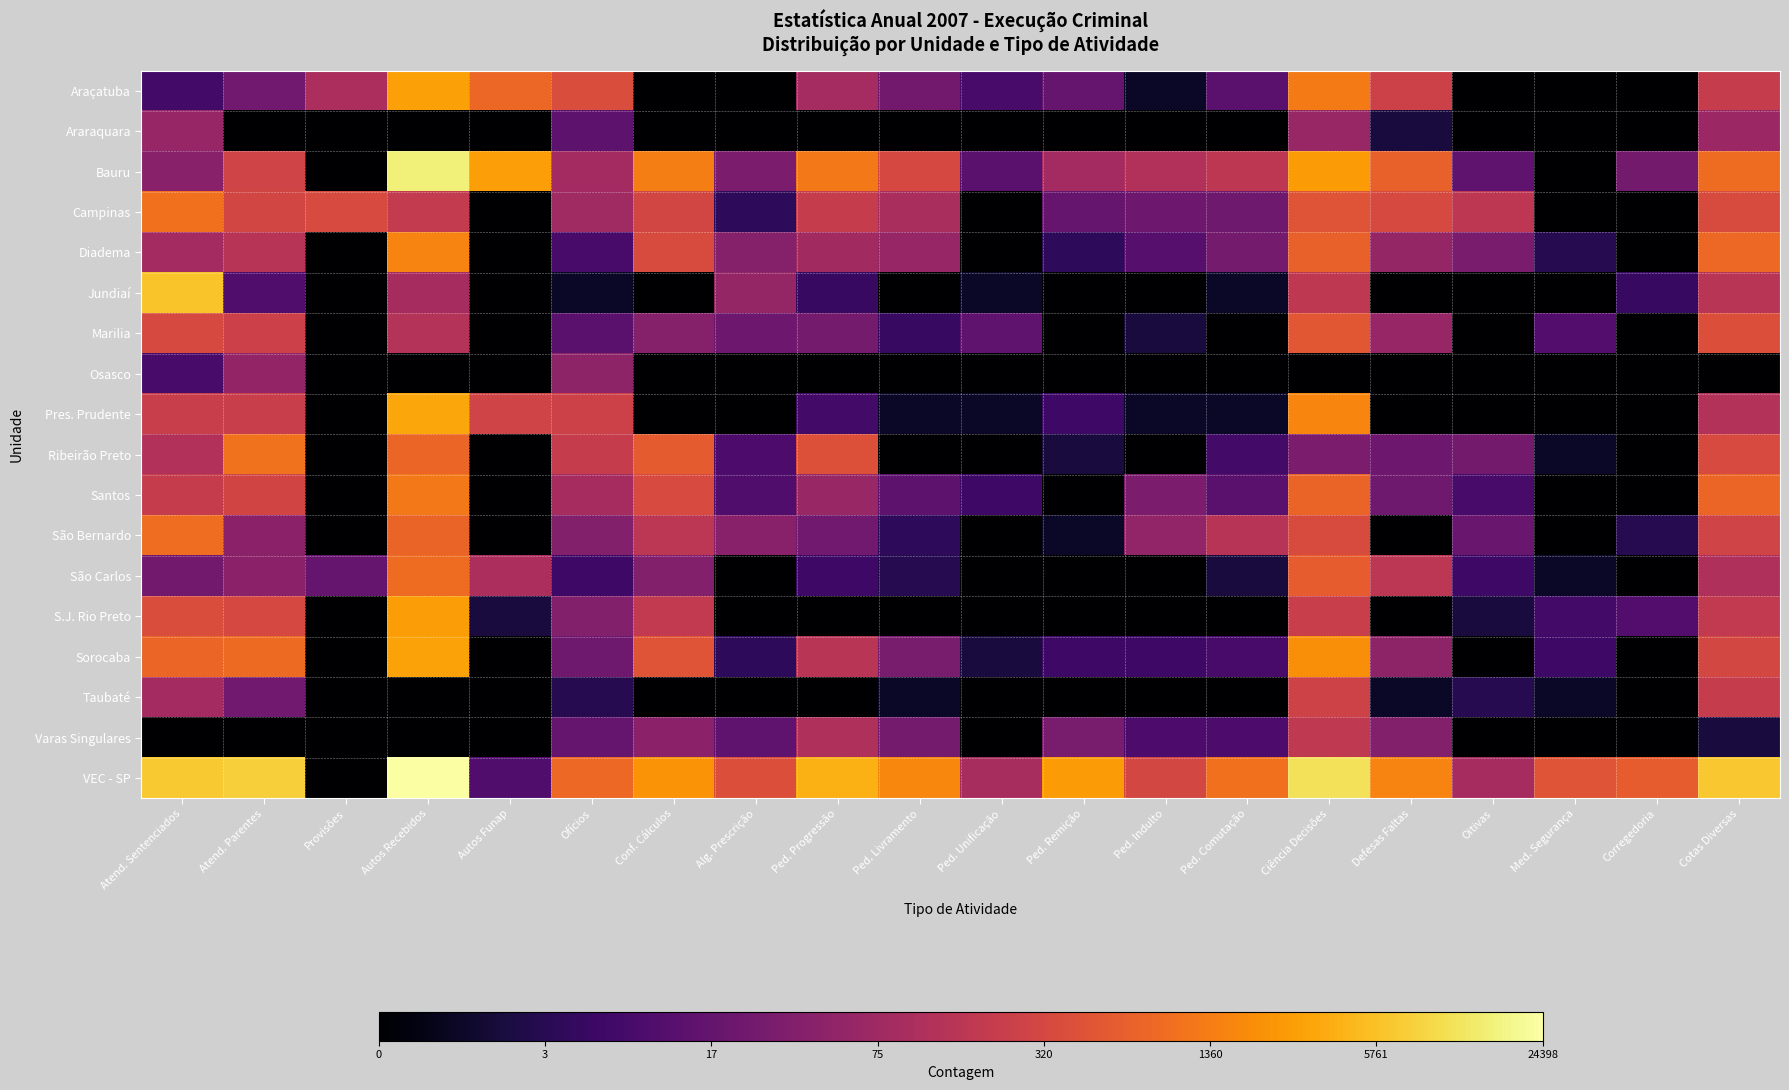

Reading right to left, list all the values displayed in this chart.

Araçatuba: Cotas Diversas=5.3	Corregedoria=0.0	Med. Segurança=0.0	Oitivas=0.0	Defesas Faltas=5.5	Ciência Decisões=7.2	Ped. Comutação=2.6	Ped. Indulto=0.7	Ped. Remição=2.9	Ped. Unificação=2.2	Ped. Livramento=3.2	Ped. Progressão=4.5	Alg. Prescrição=0.0	Conf. Cálculos=0.0	Ofícios=5.9	Autos Funap=6.7	Autos Recebidos=8.0	Provisões=4.6	Atend. Parentes=3.2	Atend. Sentenciados=2.1
Araraquara: Cotas Diversas=4.2	Corregedoria=0.0	Med. Segurança=0.0	Oitivas=0.0	Defesas Faltas=1.1	Ciência Decisões=4.2	Ped. Comutação=0.0	Ped. Indulto=0.0	Ped. Remição=0.0	Ped. Unificação=0.0	Ped. Livramento=0.0	Ped. Progressão=0.0	Alg. Prescrição=0.0	Conf. Cálculos=0.0	Ofícios=2.7	Autos Funap=0.0	Autos Recebidos=0.0	Provisões=0.0	Atend. Parentes=0.0	Atend. Sentenciados=4.1
Bauru: Cotas Diversas=6.8	Corregedoria=3.3	Med. Segurança=0.0	Oitivas=2.8	Defesas Faltas=6.5	Ciência Decisões=7.9	Ped. Comutação=5.1	Ped. Indulto=4.8	Ped. Remição=4.4	Ped. Unificação=2.6	Ped. Livramento=5.8	Ped. Progressão=7.1	Alg. Prescrição=3.5	Conf. Cálculos=7.2	Ofícios=4.5	Autos Funap=8.0	Autos Recebidos=9.6	Provisões=0.0	Atend. Parentes=5.6	Atend. Sentenciados=3.8
Campinas: Cotas Diversas=5.9	Corregedoria=0.0	Med. Segurança=0.0	Oitivas=5.1	Defesas Faltas=5.8	Ciência Decisões=6.2	Ped. Comutação=3.1	Ped. Indulto=3.1	Ped. Remição=2.9	Ped. Unificação=0.0	Ped. Livramento=4.6	Ped. Progressão=5.3	Alg. Prescrição=1.6	Conf. Cálculos=5.7	Ofícios=4.3	Autos Funap=0.0	Autos Recebidos=5.3	Provisões=5.9	Atend. Parentes=5.7	Atend. Sentenciados=6.9
Diadema: Cotas Diversas=6.7	Corregedoria=0.0	Med. Segurança=1.4	Oitivas=3.4	Defesas Faltas=4.1	Ciência Decisões=6.5	Ped. Comutação=3.3	Ped. Indulto=2.6	Ped. Remição=1.6	Ped. Unificação=0.0	Ped. Livramento=4.1	Ped. Progressão=4.4	Alg. Prescrição=3.7	Conf. Cálculos=5.9	Ofícios=2.2	Autos Funap=0.0	Autos Recebidos=7.4	Provisões=0.0	Atend. Parentes=5.0	Atend. Sentenciados=4.4
Jundiaí: Cotas Diversas=5.0	Corregedoria=1.8	Med. Segurança=0.0	Oitivas=0.0	Defesas Faltas=0.0	Ciência Decisões=5.2	Ped. Comutação=0.7	Ped. Indulto=0.0	Ped. Remição=0.0	Ped. Unificação=0.7	Ped. Livramento=0.0	Ped. Progressão=1.8	Alg. Prescrição=4.1	Conf. Cálculos=0.0	Ofícios=0.7	Autos Funap=0.0	Autos Recebidos=4.5	Provisões=0.0	Atend. Parentes=2.4	Atend. Sentenciados=8.7
Marilia: Cotas Diversas=6.0	Corregedoria=0.0	Med. Segurança=2.5	Oitivas=0.0	Defesas Faltas=4.1	Ciência Decisões=6.3	Ped. Comutação=0.0	Ped. Indulto=1.1	Ped. Remição=0.0	Ped. Unificação=2.8	Ped. Livramento=1.8	Ped. Progressão=3.3	Alg. Prescrição=3.1	Conf. Cálculos=3.7	Ofícios=2.6	Autos Funap=0.0	Autos Recebidos=4.9	Provisões=0.0	Atend. Parentes=5.5	Atend. Sentenciados=5.8
Osasco: Cotas Diversas=0.0	Corregedoria=0.0	Med. Segurança=0.0	Oitivas=0.0	Defesas Faltas=0.0	Ciência Decisões=0.0	Ped. Comutação=0.0	Ped. Indulto=0.0	Ped. Remição=0.0	Ped. Unificação=0.0	Ped. Livramento=0.0	Ped. Progressão=0.0	Alg. Prescrição=0.0	Conf. Cálculos=0.0	Ofícios=3.9	Autos Funap=0.0	Autos Recebidos=0.0	Provisões=0.0	Atend. Parentes=4.0	Atend. Sentenciados=2.2
Pres. Prudente: Cotas Diversas=4.8	Corregedoria=0.0	Med. Segurança=0.0	Oitivas=0.0	Defesas Faltas=0.0	Ciência Decisões=7.4	Ped. Comutação=0.7	Ped. Indulto=0.7	Ped. Remição=1.9	Ped. Unificação=0.7	Ped. Livramento=0.7	Ped. Progressão=2.1	Alg. Prescrição=0.0	Conf. Cálculos=0.0	Ofícios=5.6	Autos Funap=5.6	Autos Recebidos=8.1	Provisões=0.0	Atend. Parentes=5.4	Atend. Sentenciados=5.4
Ribeirão Preto: Cotas Diversas=5.9	Corregedoria=0.0	Med. Segurança=0.7	Oitivas=3.3	Defesas Faltas=3.1	Ciência Decisões=3.4	Ped. Comutação=2.1	Ped. Indulto=0.0	Ped. Remição=1.1	Ped. Unificação=0.0	Ped. Livramento=0.0	Ped. Progressão=6.1	Alg. Prescrição=2.3	Conf. Cálculos=6.4	Ofícios=5.4	Autos Funap=0.0	Autos Recebidos=6.6	Provisões=0.0	Atend. Parentes=7.0	Atend. Sentenciados=4.8
Santos: Cotas Diversas=6.6	Corregedoria=0.0	Med. Segurança=0.0	Oitivas=2.2	Defesas Faltas=3.1	Ciência Decisões=6.6	Ped. Comutação=2.6	Ped. Indulto=3.5	Ped. Remição=0.0	Ped. Unificação=1.9	Ped. Livramento=2.7	Ped. Progressão=4.2	Alg. Prescrição=2.4	Conf. Cálculos=5.9	Ofícios=4.5	Autos Funap=0.0	Autos Recebidos=7.1	Provisões=0.0	Atend. Parentes=5.7	Atend. Sentenciados=5.3
São Bernardo: Cotas Diversas=5.6	Corregedoria=1.4	Med. Segurança=0.0	Oitivas=3.0	Defesas Faltas=0.0	Ciência Decisões=5.9	Ped. Comutação=4.9	Ped. Indulto=4.0	Ped. Remição=0.7	Ped. Unificação=0.0	Ped. Livramento=1.6	Ped. Progressão=3.2	Alg. Prescrição=3.8	Conf. Cálculos=5.1	Ofícios=3.7	Autos Funap=0.0	Autos Recebidos=6.6	Provisões=0.0	Atend. Parentes=3.8	Atend. Sentenciados=6.9
São Carlos: Cotas Diversas=4.7	Corregedoria=0.0	Med. Segurança=0.7	Oitivas=1.9	Defesas Faltas=5.1	Ciência Decisões=6.4	Ped. Comutação=1.1	Ped. Indulto=0.0	Ped. Remição=0.0	Ped. Unificação=0.0	Ped. Livramento=1.4	Ped. Progressão=1.9	Alg. Prescrição=0.0	Conf. Cálculos=3.7	Ofícios=1.9	Autos Funap=4.7	Autos Recebidos=6.8	Provisões=2.9	Atend. Parentes=3.8	Atend. Sentenciados=3.2
S.J. Rio Preto: Cotas Diversas=5.2	Corregedoria=2.5	Med. Segurança=2.1	Oitivas=1.1	Defesas Faltas=0.0	Ciência Decisões=5.4	Ped. Comutação=0.0	Ped. Indulto=0.0	Ped. Remição=0.0	Ped. Unificação=0.0	Ped. Livramento=0.0	Ped. Progressão=0.0	Alg. Prescrição=0.0	Conf. Cálculos=5.2	Ofícios=3.6	Autos Funap=1.1	Autos Recebidos=7.9	Provisões=0.0	Atend. Parentes=5.8	Atend. Sentenciados=6.0
Sorocaba: Cotas Diversas=5.7	Corregedoria=0.0	Med. Segurança=1.9	Oitivas=0.0	Defesas Faltas=3.9	Ciência Decisões=7.6	Ped. Comutação=2.2	Ped. Indulto=1.9	Ped. Remição=1.9	Ped. Unificação=1.1	Ped. Livramento=3.4	Ped. Progressão=5.0	Alg. Prescrição=1.6	Conf. Cálculos=6.2	Ofícios=3.1	Autos Funap=0.0	Autos Recebidos=8.0	Provisões=0.0	Atend. Parentes=6.8	Atend. Sentenciados=6.7
Taubaté: Cotas Diversas=5.4	Corregedoria=0.0	Med. Segurança=0.7	Oitivas=1.4	Defesas Faltas=0.7	Ciência Decisões=5.6	Ped. Comutação=0.0	Ped. Indulto=0.0	Ped. Remição=0.0	Ped. Unificação=0.0	Ped. Livramento=0.7	Ped. Progressão=0.0	Alg. Prescrição=0.0	Conf. Cálculos=0.0	Ofícios=1.4	Autos Funap=0.0	Autos Recebidos=0.0	Provisões=0.0	Atend. Parentes=3.2	Atend. Sentenciados=4.5
Varas Singulares: Cotas Diversas=1.1	Corregedoria=0.0	Med. Segurança=0.0	Oitivas=0.0	Defesas Faltas=3.7	Ciência Decisões=5.2	Ped. Comutação=2.3	Ped. Indulto=2.3	Ped. Remição=3.4	Ped. Unificação=0.0	Ped. Livramento=3.3	Ped. Progressão=4.7	Alg. Prescrição=2.8	Conf. Cálculos=3.8	Ofícios=2.9	Autos Funap=0.0	Autos Recebidos=0.0	Provisões=0.0	Atend. Parentes=0.0	Atend. Sentenciados=0.0
VEC - SP: Cotas Diversas=8.8	Corregedoria=6.4	Med. Segurança=6.2	Oitivas=4.5	Defesas Faltas=7.3	Ciência Decisões=9.3	Ped. Comutação=6.9	Ped. Indulto=5.7	Ped. Remição=7.9	Ped. Unificação=4.6	Ped. Livramento=7.4	Ped. Progressão=8.3	Alg. Prescrição=6.0	Conf. Cálculos=7.7	Ofícios=6.7	Autos Funap=2.4	Autos Recebidos=10.1	Provisões=0.0	Atend. Parentes=8.9	Atend. Sentenciados=8.8